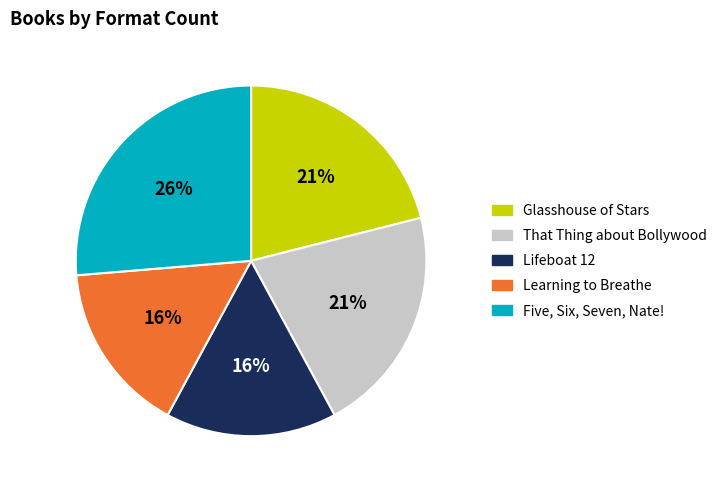

Does any single category account for the majority?

No